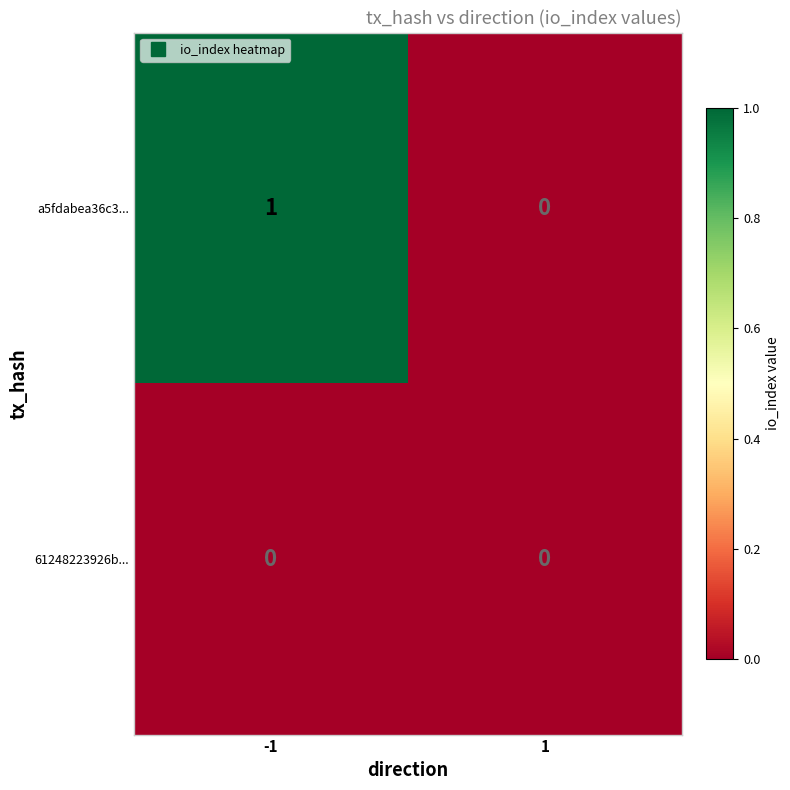

What is the spread (max minus min) of values at -1?

1